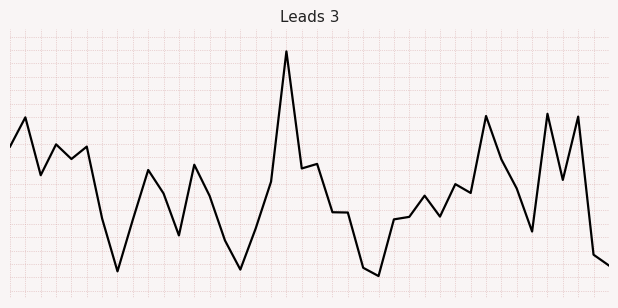

Is this an area chart (filled region under the line)?

No